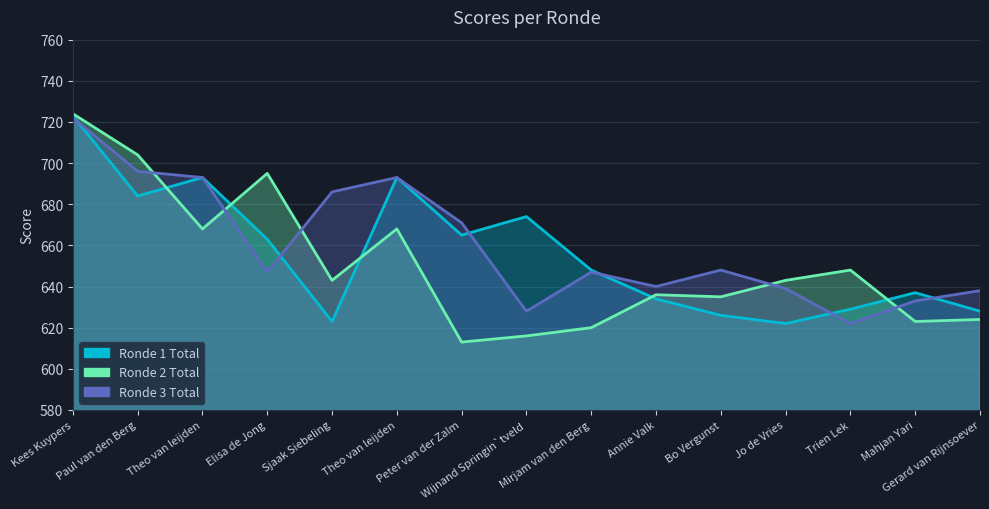

At how many categories does at least one series exceed 718?

1